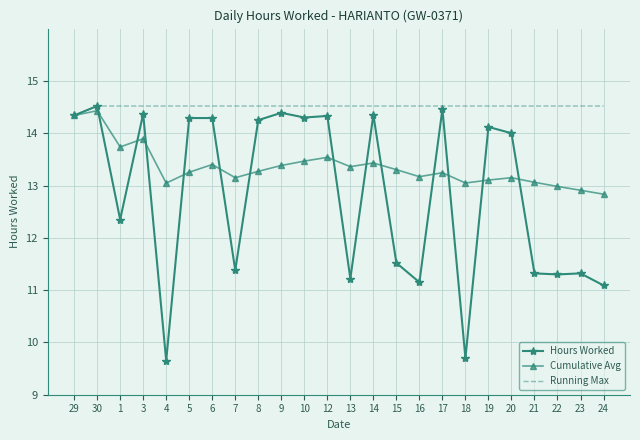

Where does the Hours Worked series first go above 14?

29